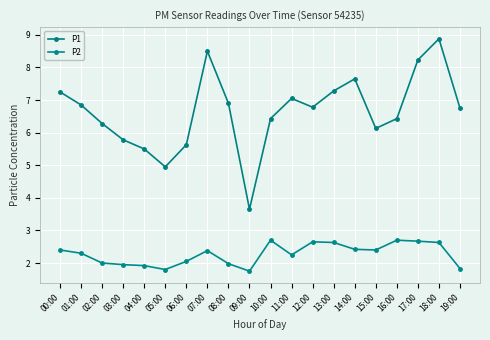

How many distinct data groups are displayed?

2